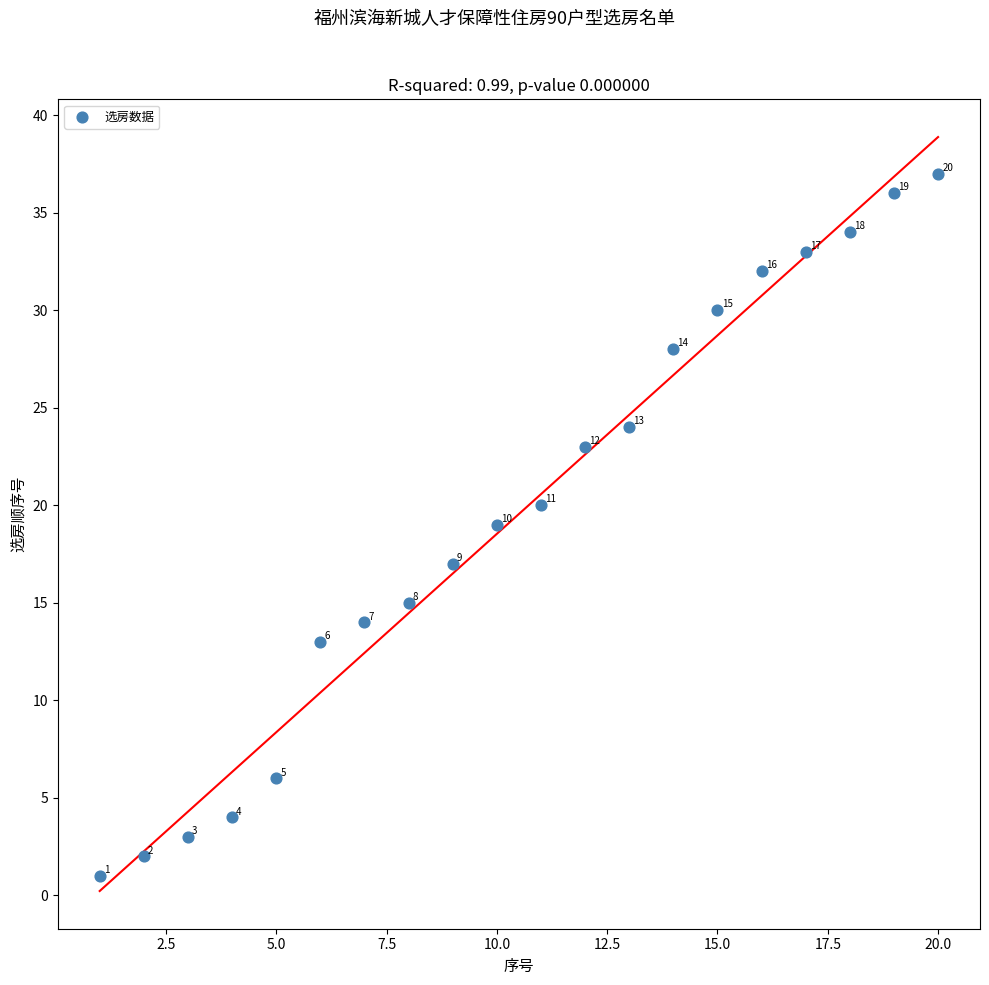

What Y value in the scatter plot is closest to 19?

19